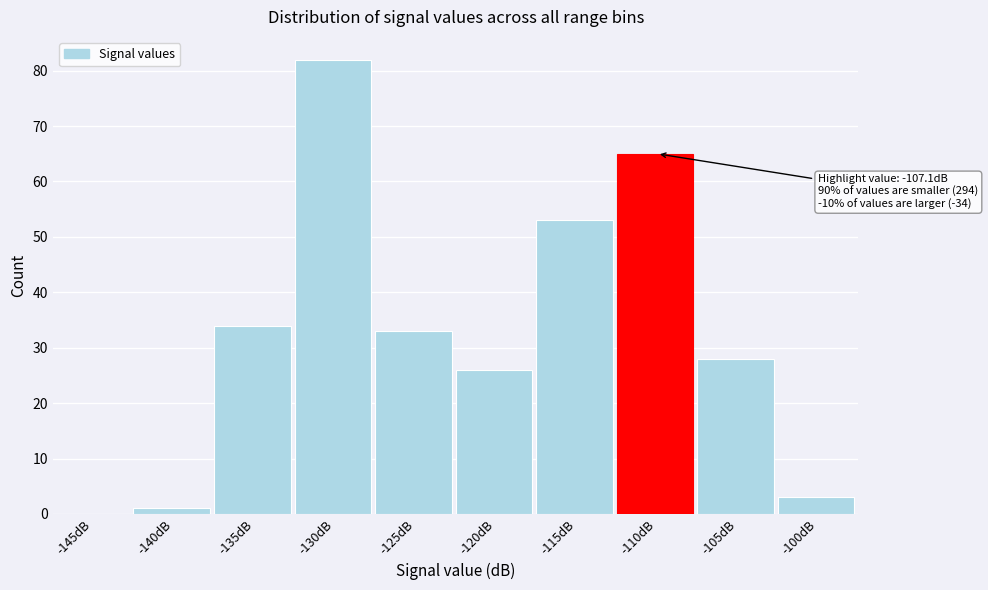

Reading left to right, transcribe all the data shown in this chart.

-145dB=0	-140dB=1	-135dB=34	-130dB=82	-125dB=33	-120dB=26	-115dB=53	-110dB=65	-105dB=28	-100dB=3